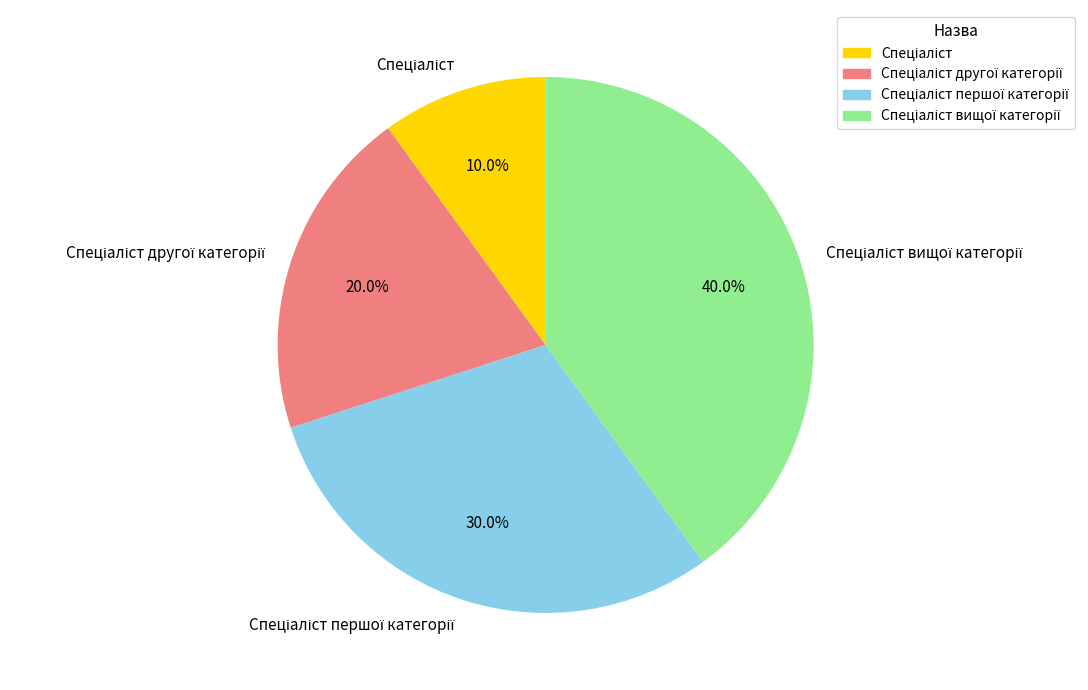

Is there a majority slice in this chart?

No